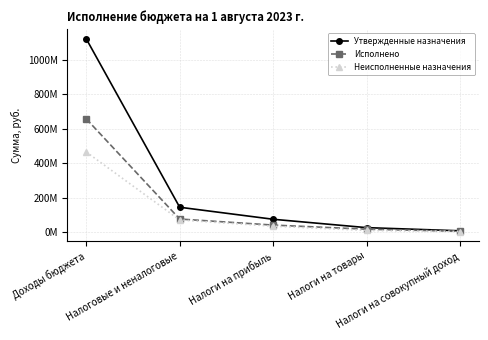

List the series in order of their peak value, lowest first.

Неисполненные назначения, Исполнено, Утвержденные назначения